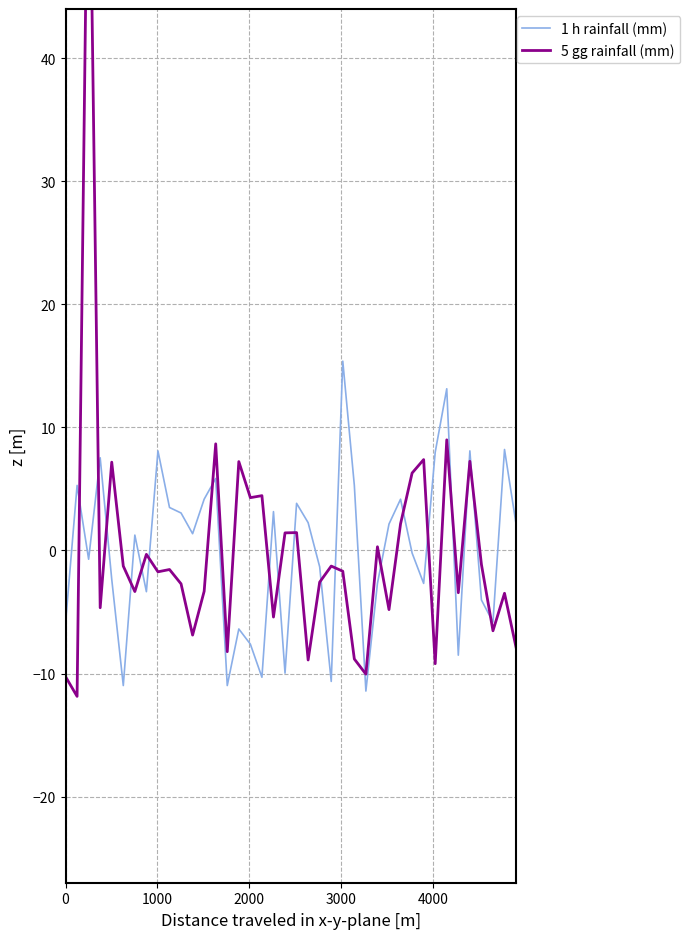

True or false: 5 gg rainfall (mm) and 1 h rainfall (mm) cross at least once.

True